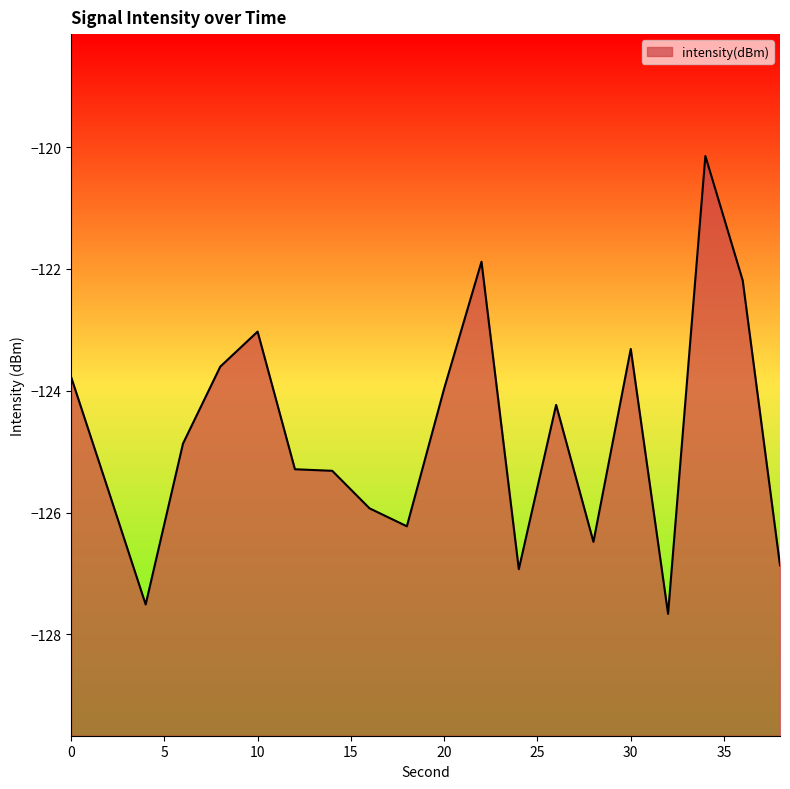

At which category does the data reach its first local valley?

4